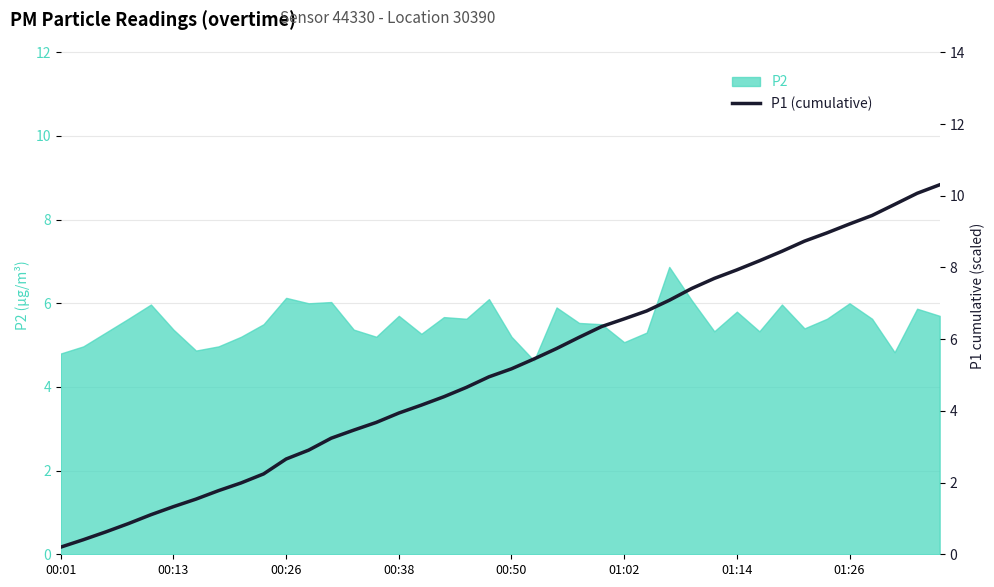

The chart shows a value of 16.3 at 38. True or false?

False